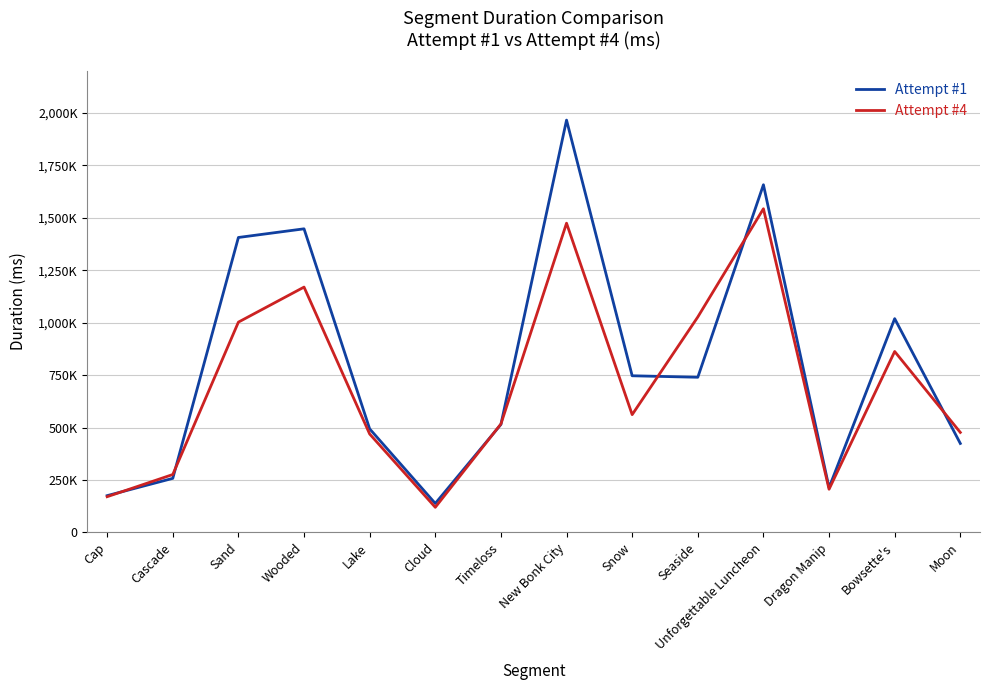

Is the value of Attempt #4 at Cloud greater than the value of Attempt #1 at Dragon Manip?

No